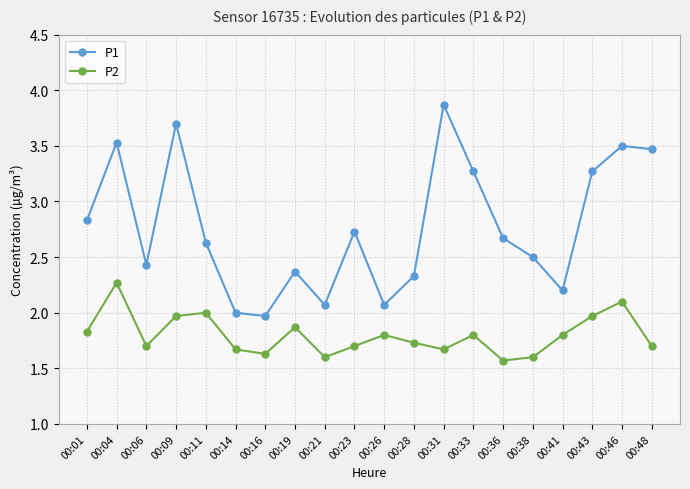

Reading left to right, extract all data points from this chart.

P1: 2.8	3.5	2.4	3.7	2.6	2.0	2.0	2.4	2.1	2.7	2.1	2.3	3.9	3.3	2.7	2.5	2.2	3.3	3.5	3.5
P2: 1.8	2.3	1.7	2.0	2.0	1.7	1.6	1.9	1.6	1.7	1.8	1.7	1.7	1.8	1.6	1.6	1.8	2.0	2.1	1.7